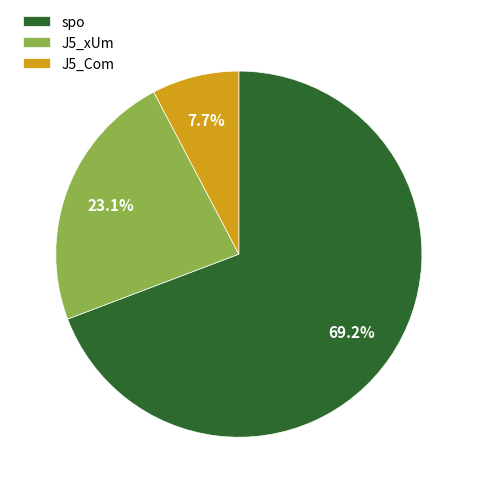

What portion of the pie excludes spo?

30.8%